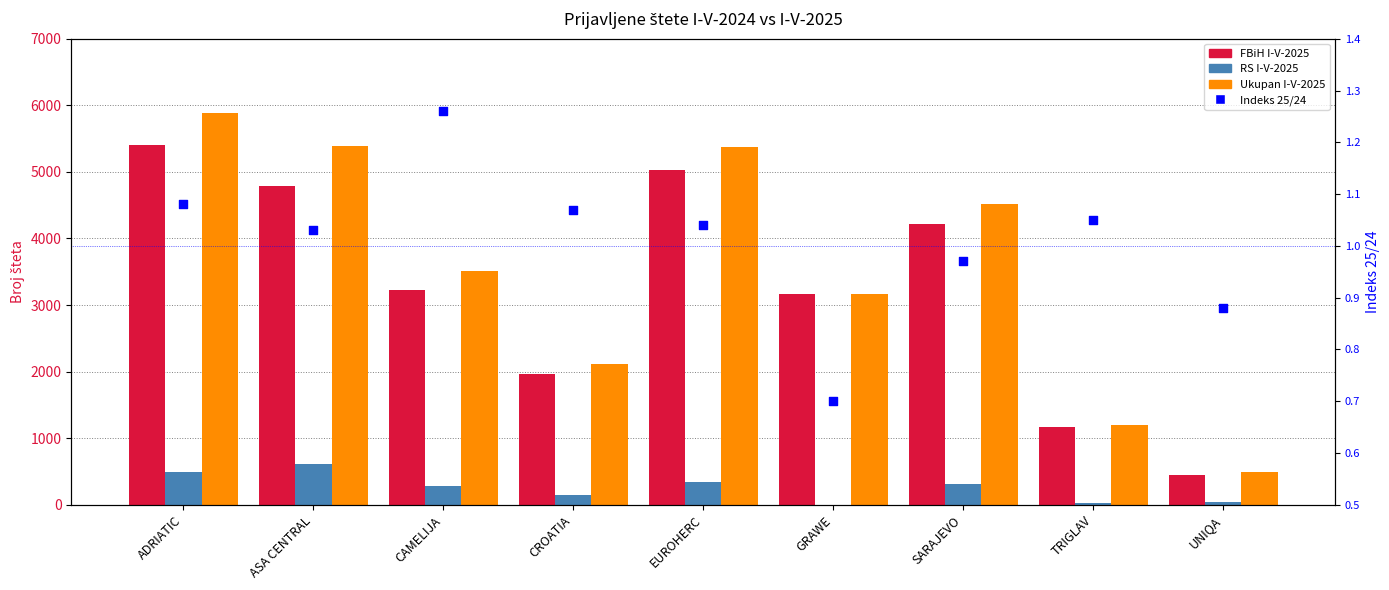

Is the value of Ukupan I-V-2025 at ADRIATIC greater than the value of RS I-V-2025 at ADRIATIC?

Yes